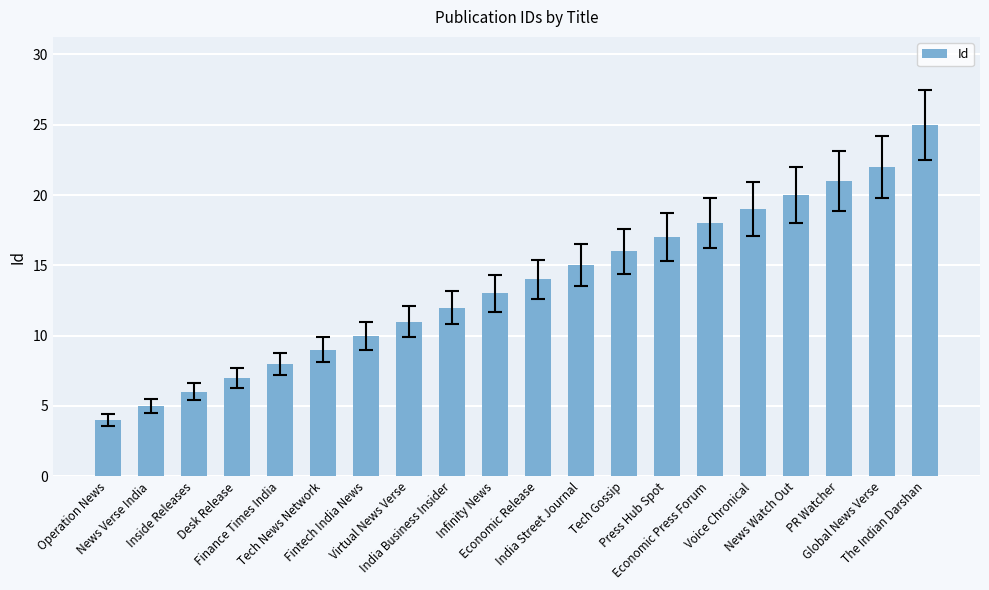

What is the change in value from Virtual News Verse to Economic Press Forum?

+7